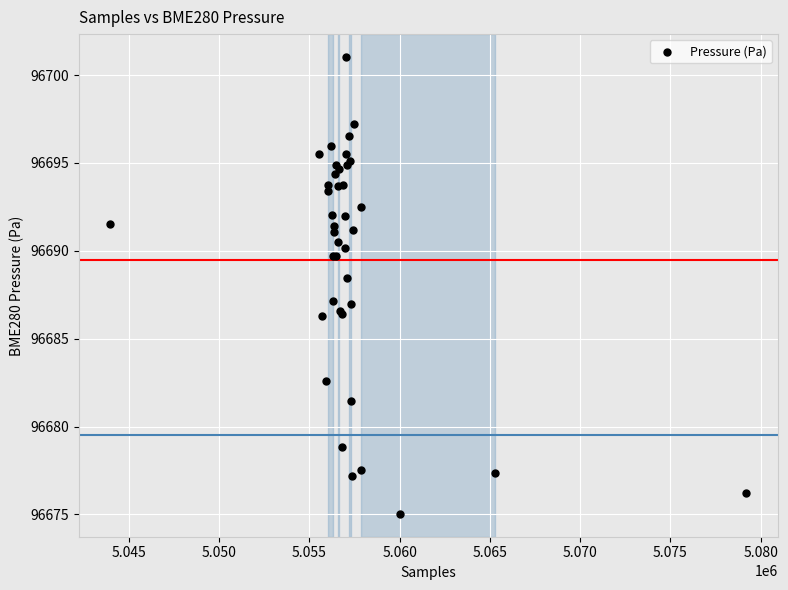

What Y value in the scatter plot is closest to 96688?

96688.5